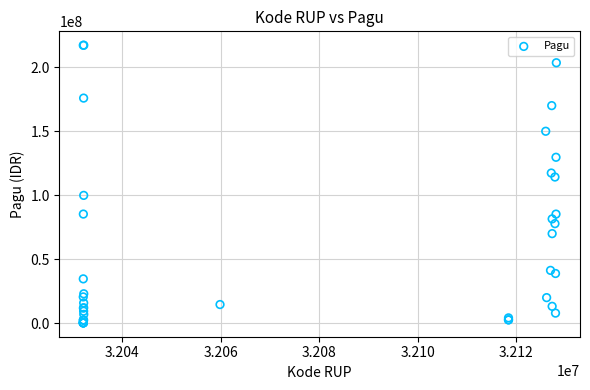

What Y value in the scatter plot is closest to 108830000?

114296000